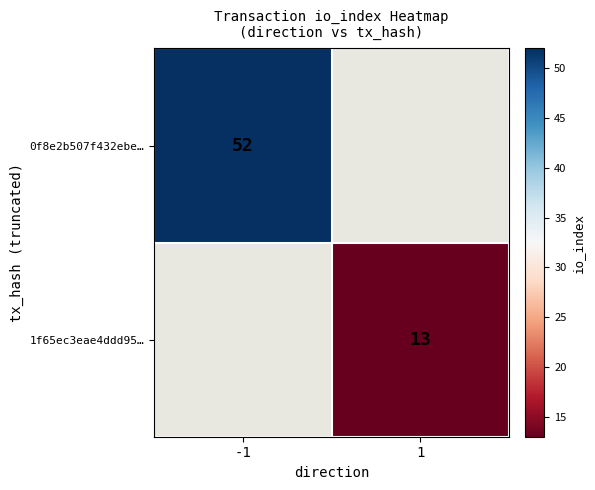

The 0f8e2b507f432ebe… series shows 52 at -1. True or false?

True